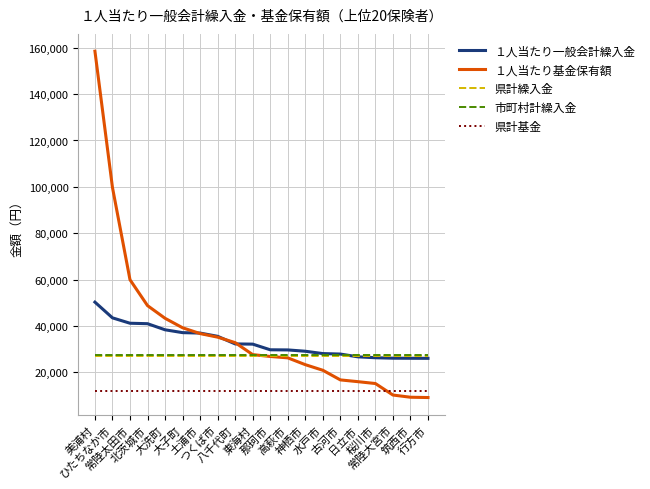

Read the １人当たり一般会計繰入金 value at 古河市.

27898